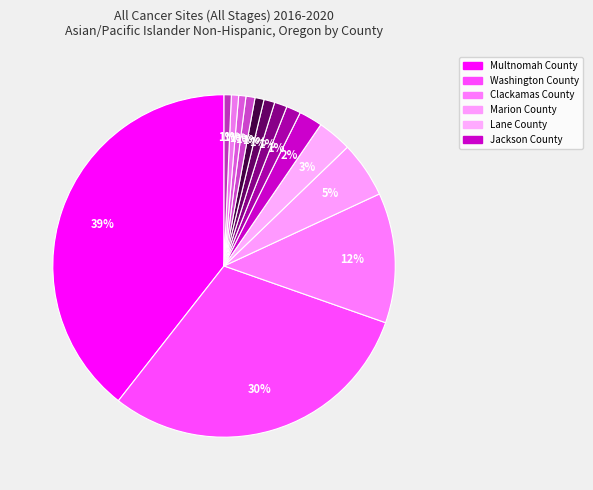

Which slice is the largest?

Multnomah County